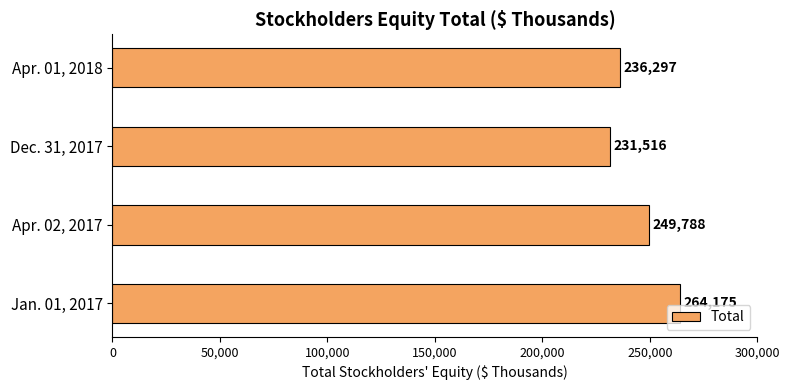

The value at Apr. 01, 2018 is 236297. True or false?

True